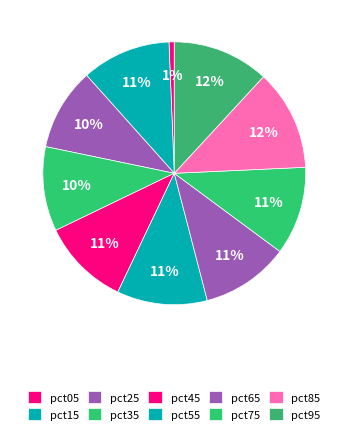

Count the number of slices in the pie.

10